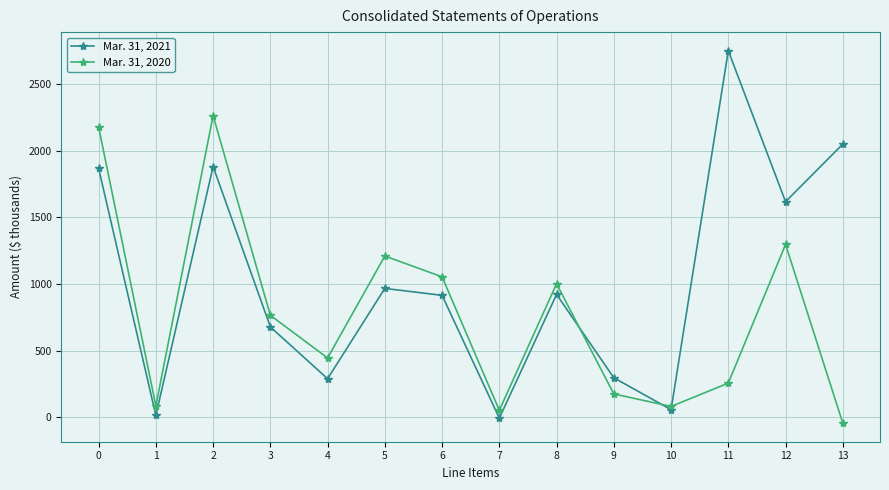

At which category is the sum across all series the highest?

2